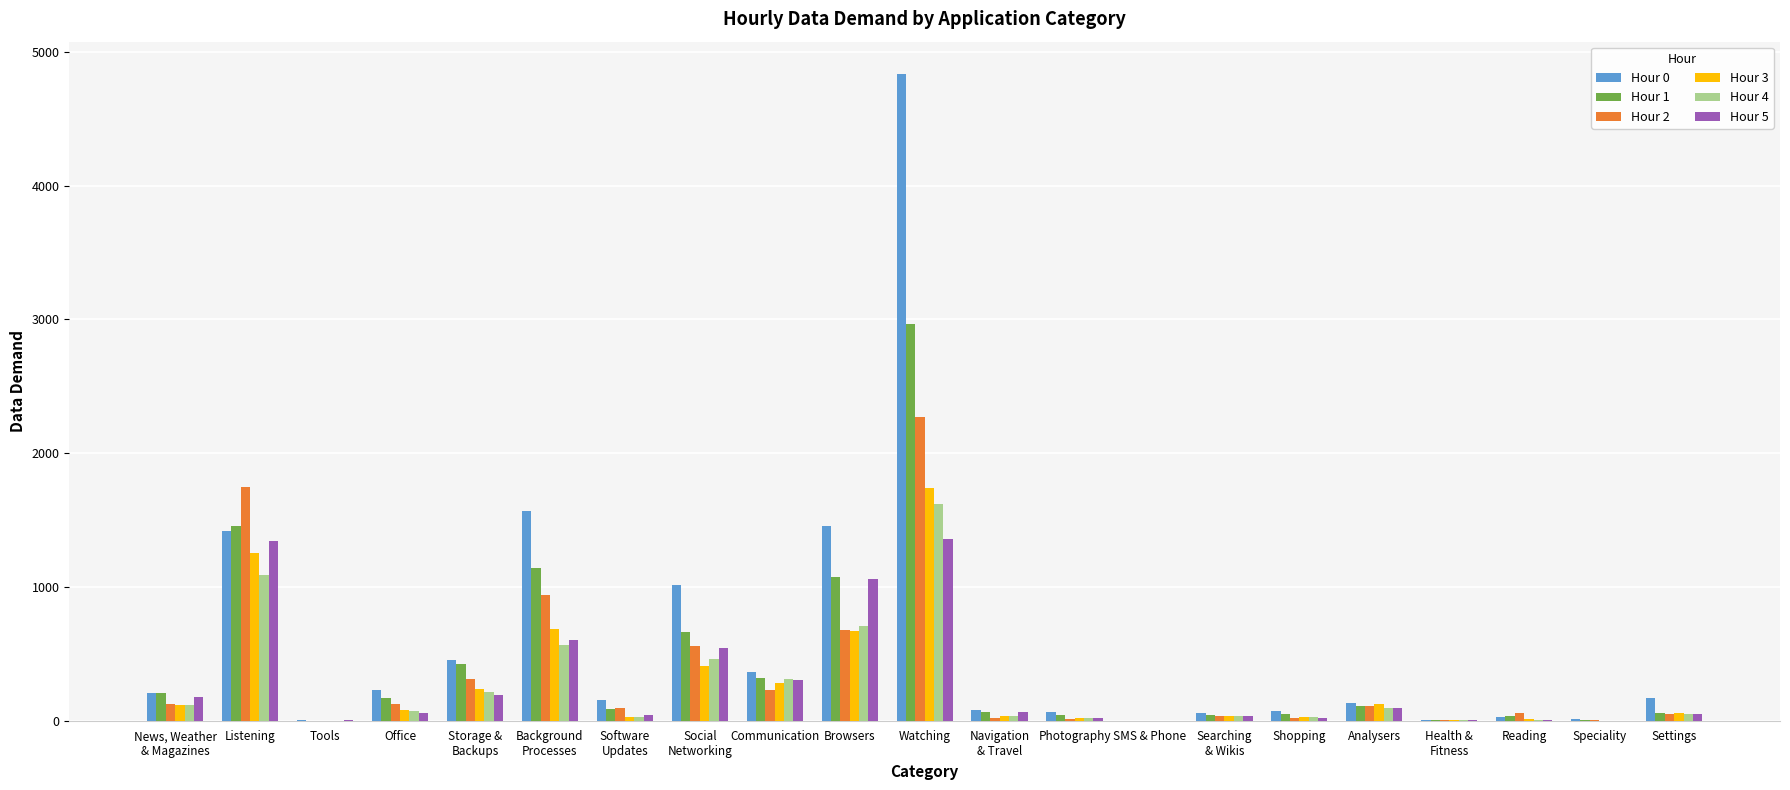

Is the value of Hour 5 at Communication greater than the value of Hour 2 at Browsers?

No